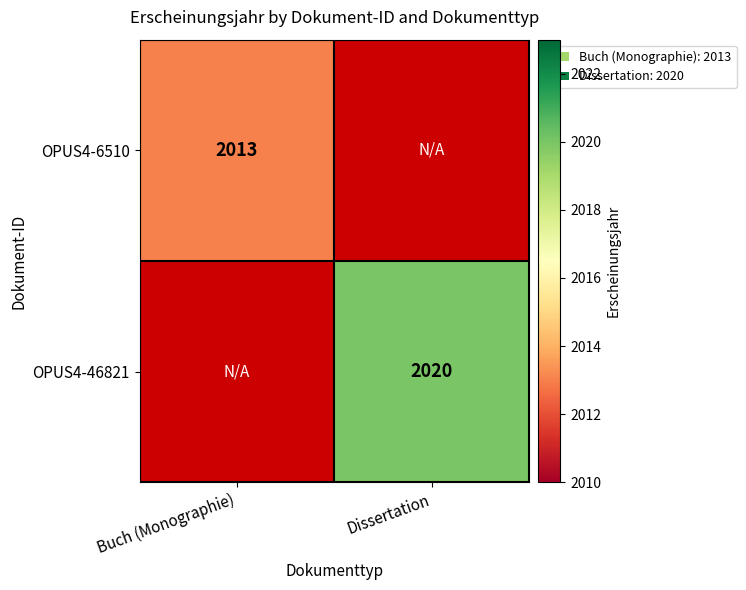

The value of OPUS4-46821 at Dissertation is 2020. True or false?

True